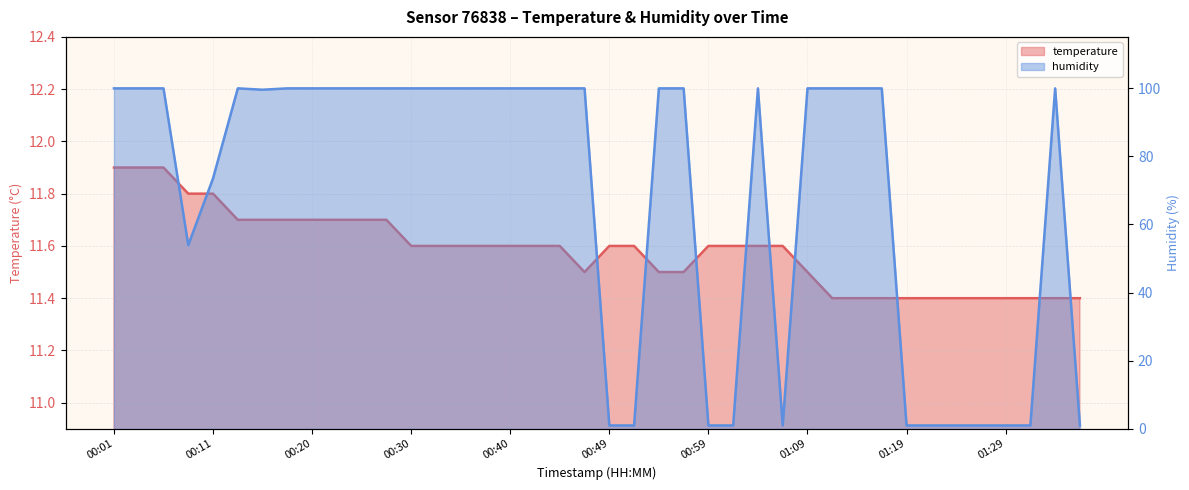

Rank the series at 01:12 from lowest to highest value.

temperature, humidity